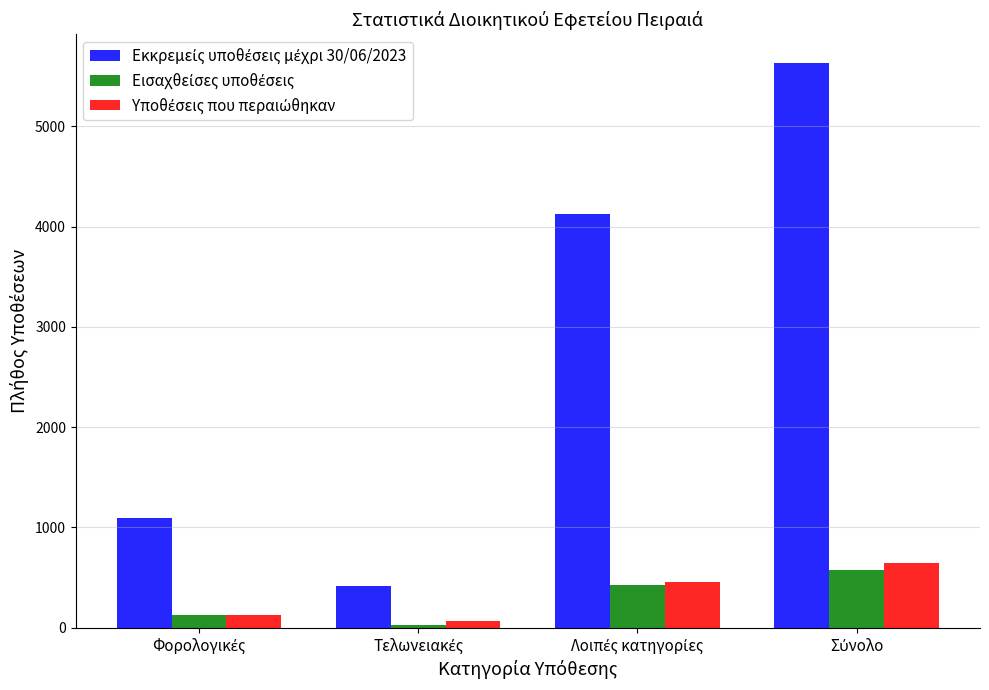

At how many categories does at least one series exceed 967?

3